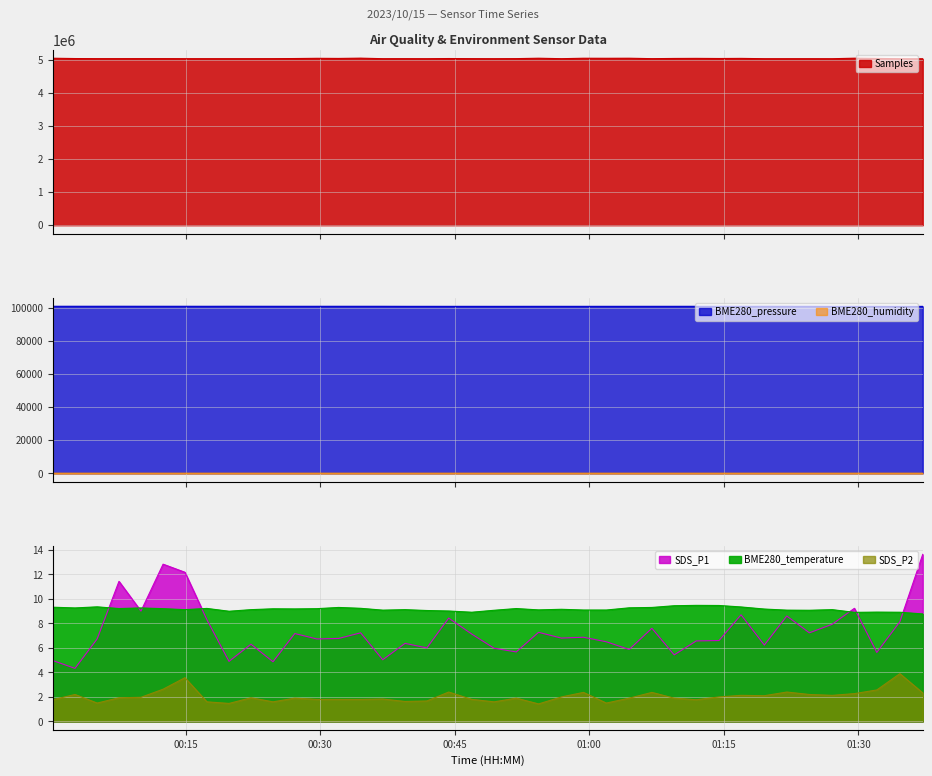

At 2023/10/15 01:27:05, list the series in order from smallest to largest.

SDS_P2, SDS_P1, BME280_temperature, BME280_humidity, BME280_pressure, Samples